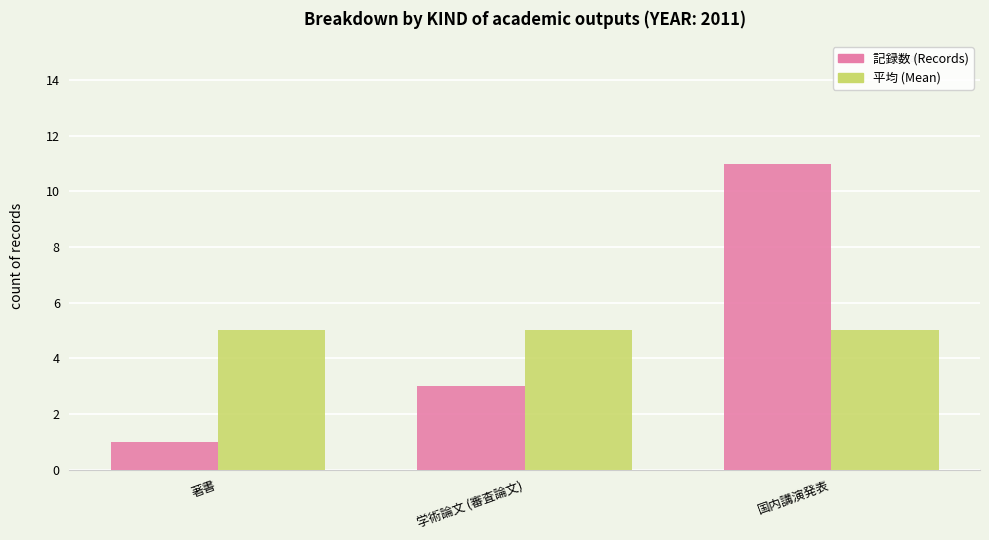

What is the label of the 2nd bar from the left?

学術論文 (審査論文)